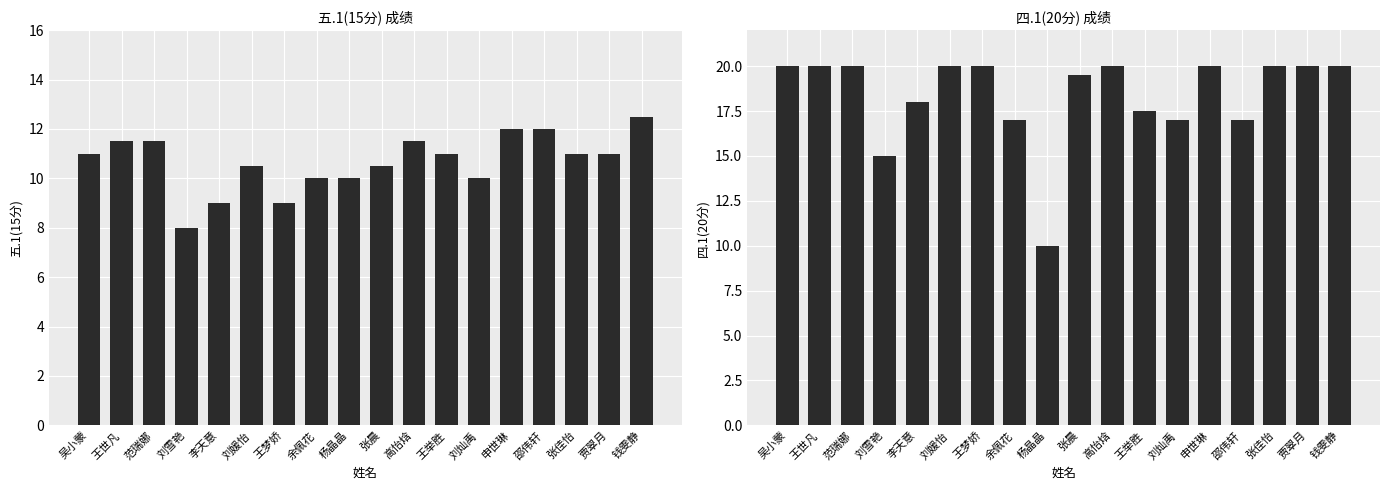

What is the smallest value displayed?

8.0